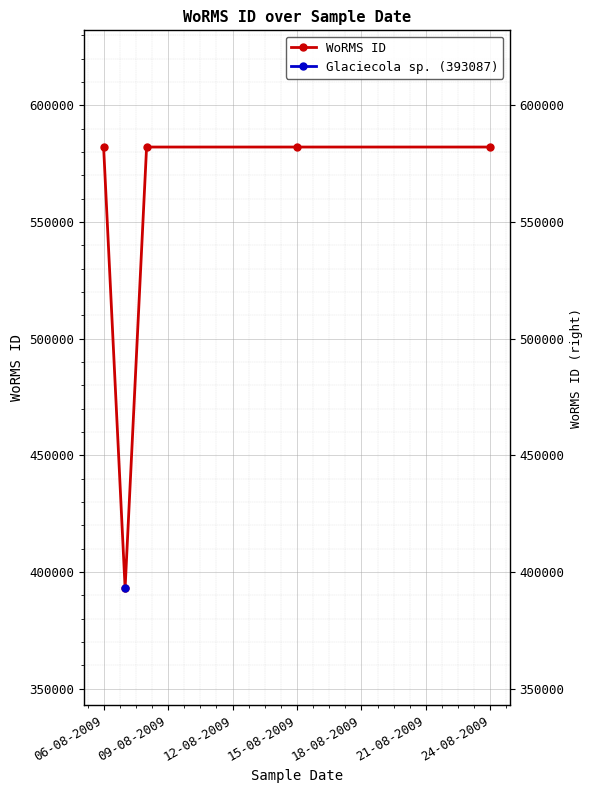

The value at 09-08-2009 is 521696. True or false?

False